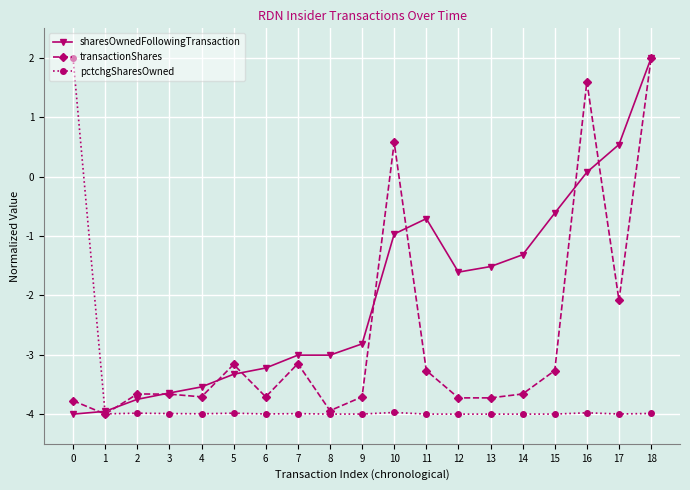

What is the difference between the highest and lowest values at 12?

2.4